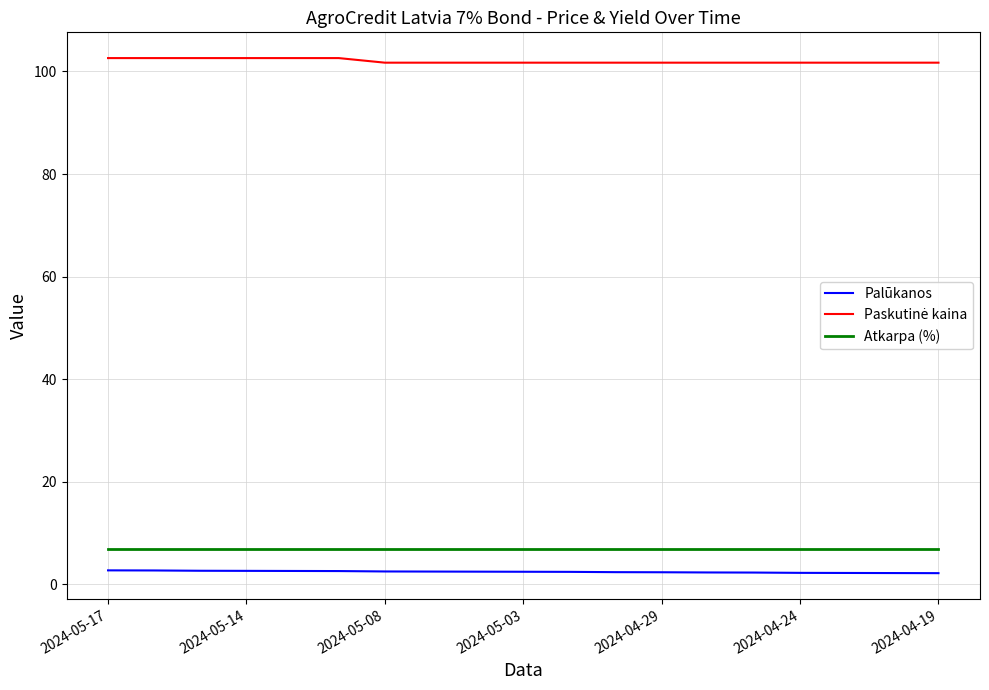

True or false: Atkarpa (%) and Palūkanos cross at least once.

False